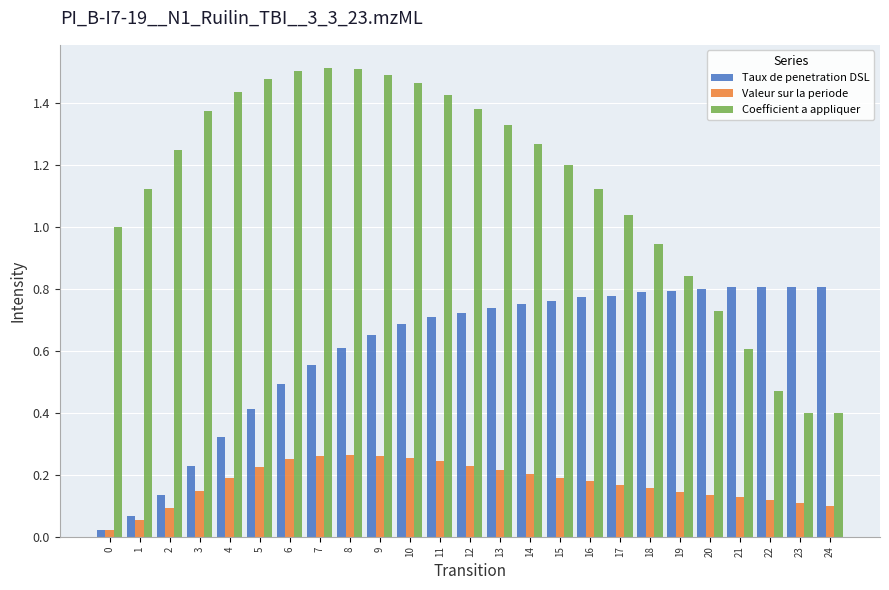

What is the sum of the Coefficient a appliquer values at 17 and 13?

2.4